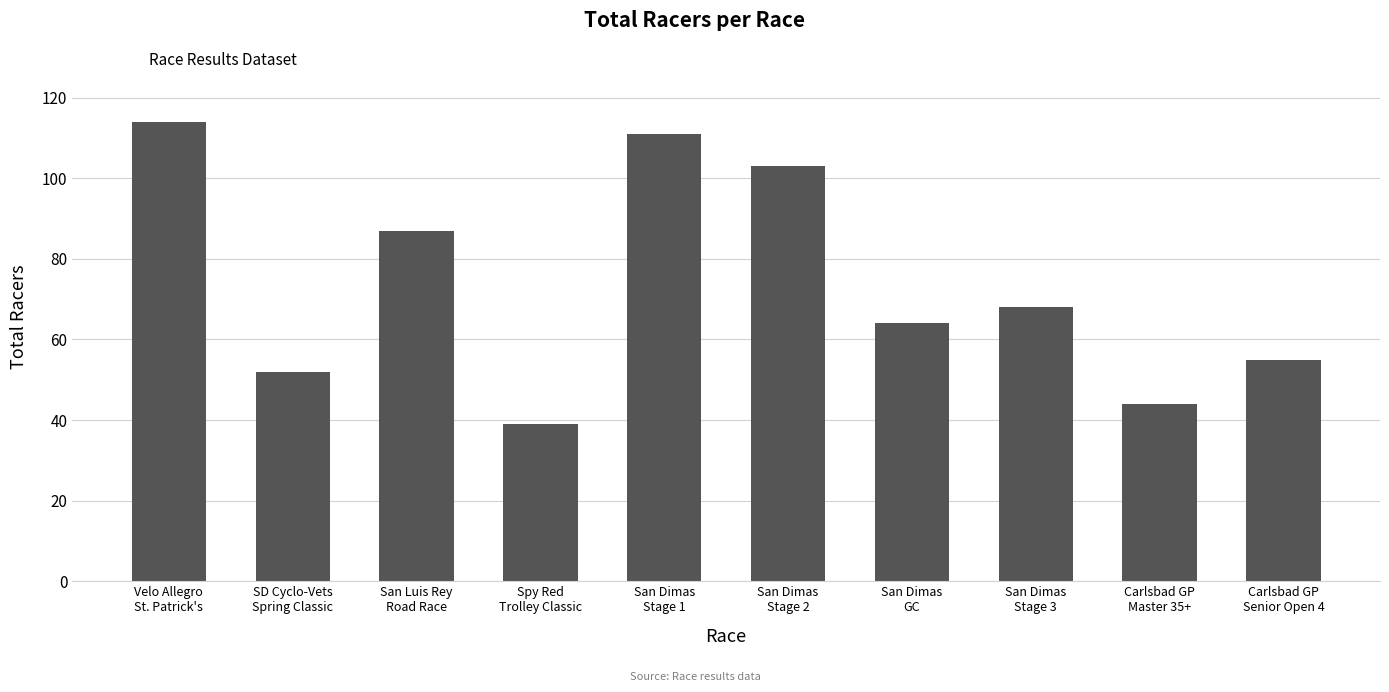

How many data points does each series have?

10